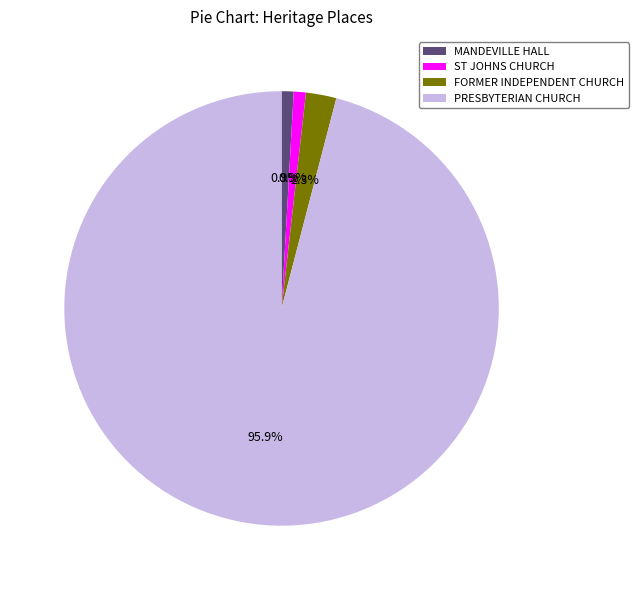

Which category has the biggest portion of the pie?

PRESBYTERIAN CHURCH